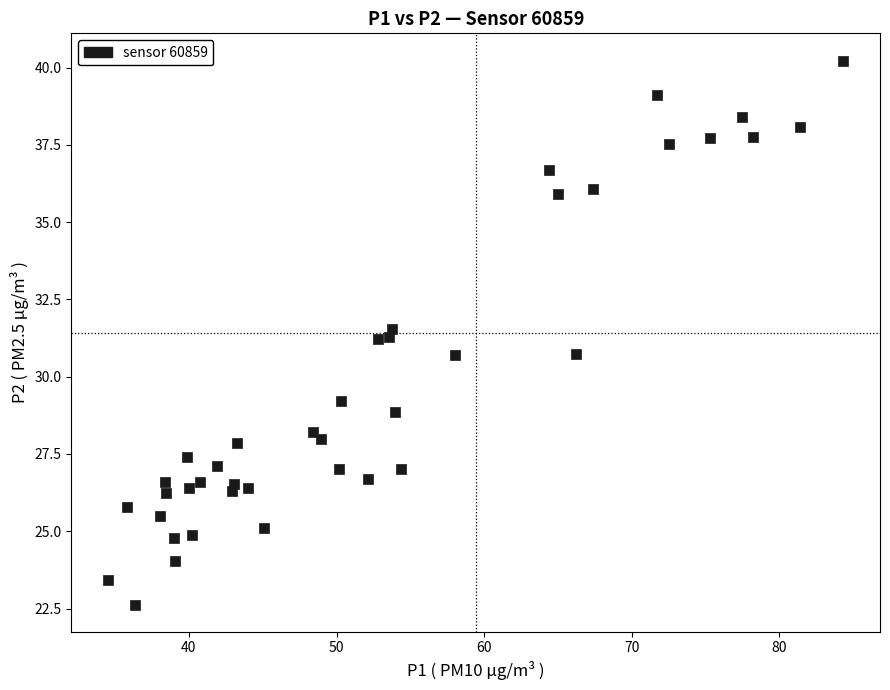

What is the range of Y values (max minus min)?

17.6